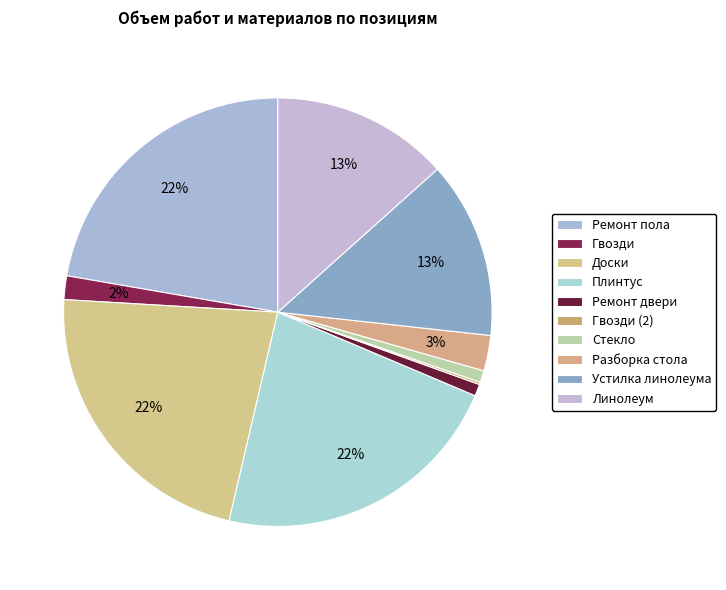

To the nearest percent, what is the difference between the Доски and Гвозди (2) slice percentages?

22%